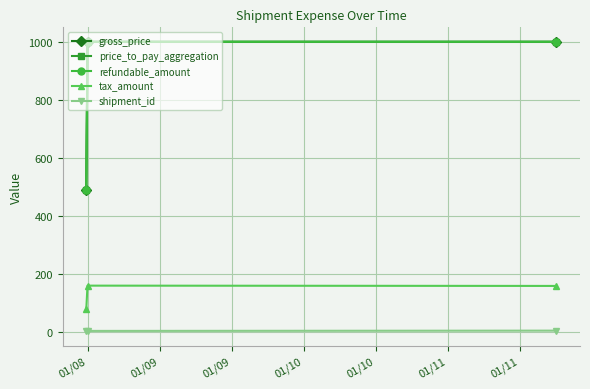

Is this an area chart (filled region under the line)?

No